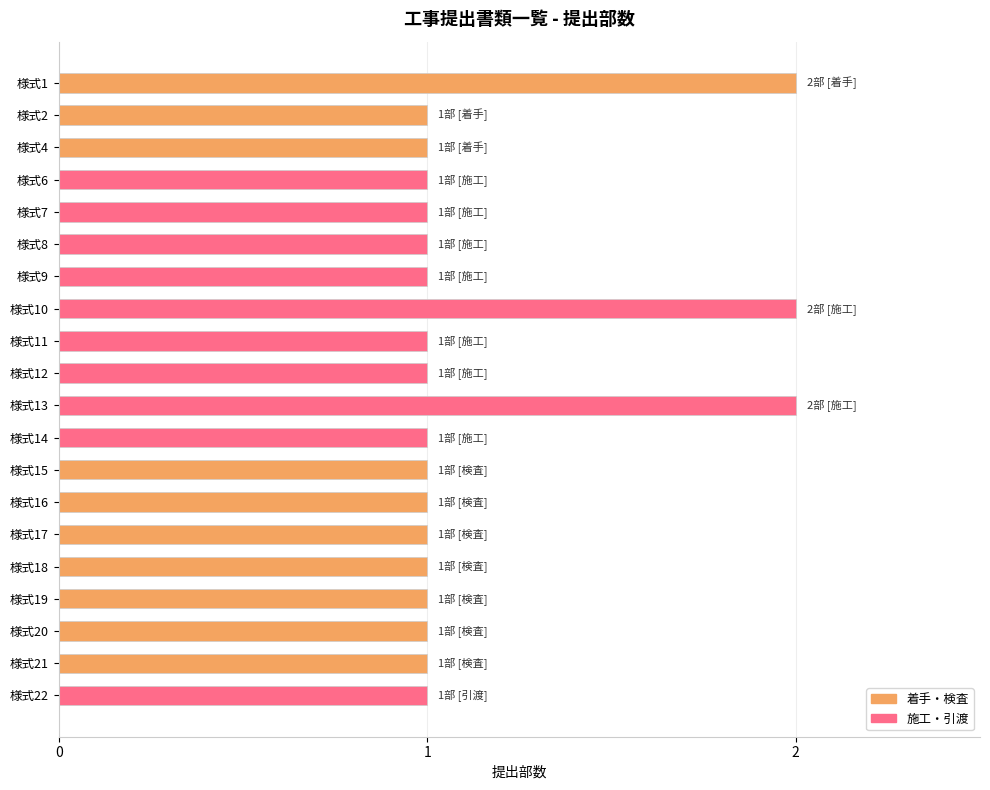

Approximately how many times larger is the value at 様式22 compared to 様式16?

1.0